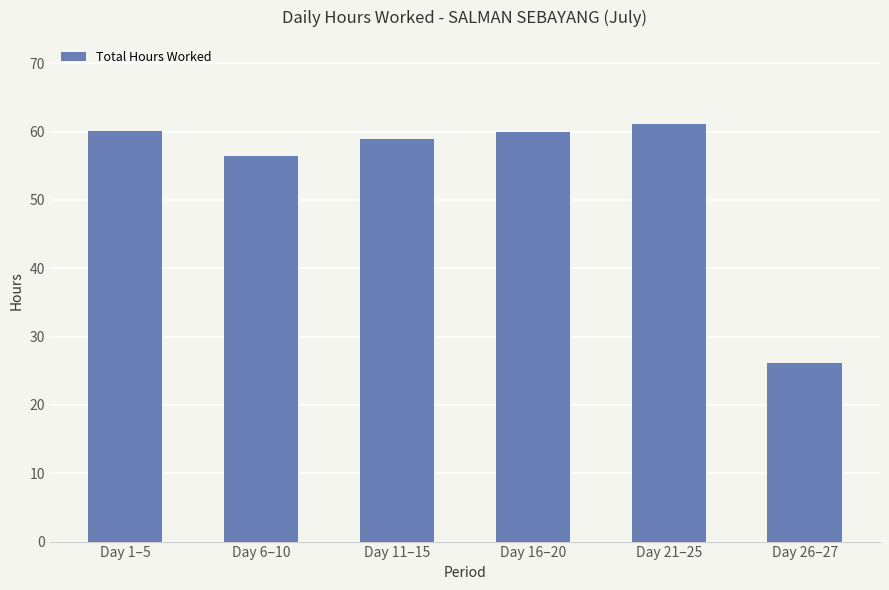

How many data points are less than 60?

3